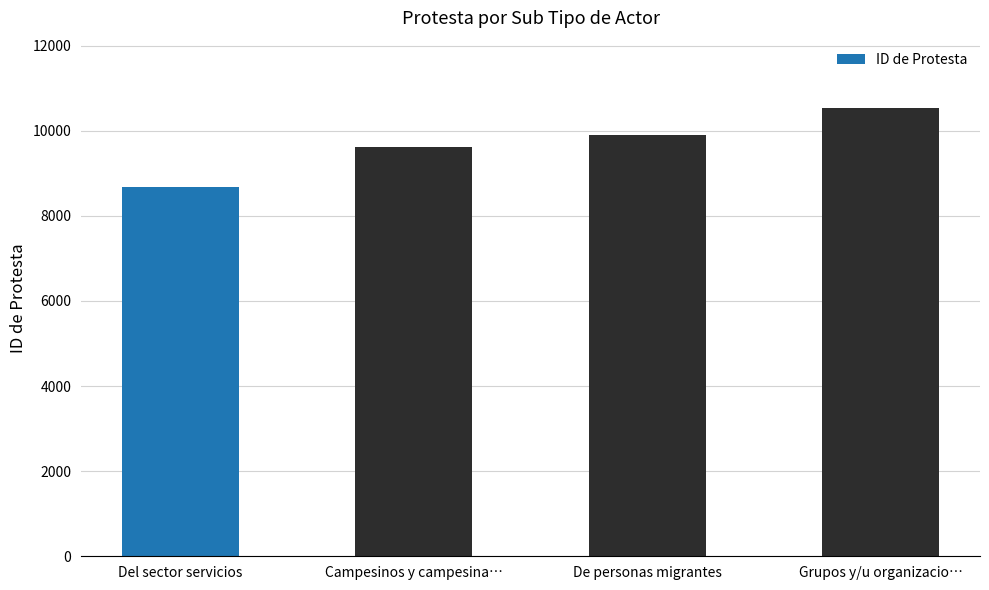

What is the value of the 3rd bar from the left?

9898